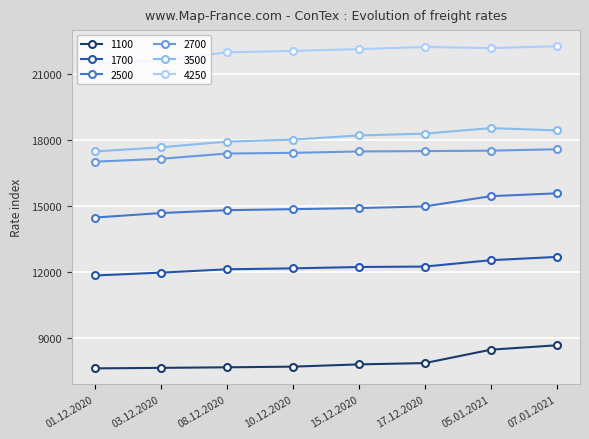

Which series has the largest total across all categories?

4250